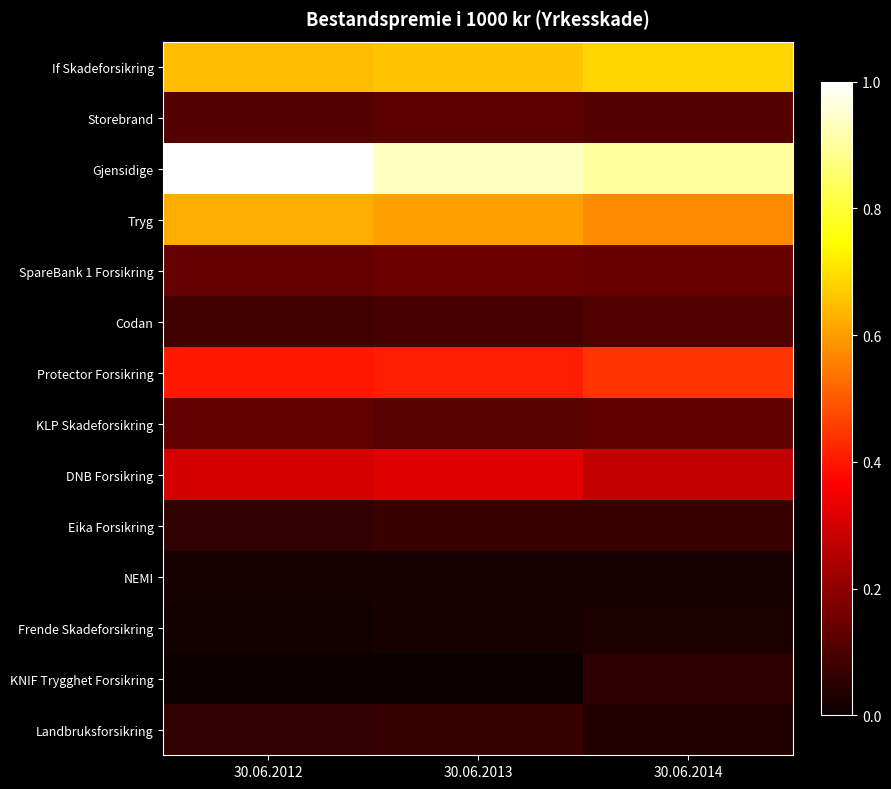

At which category is the sum across all series the highest?

30.06.2012